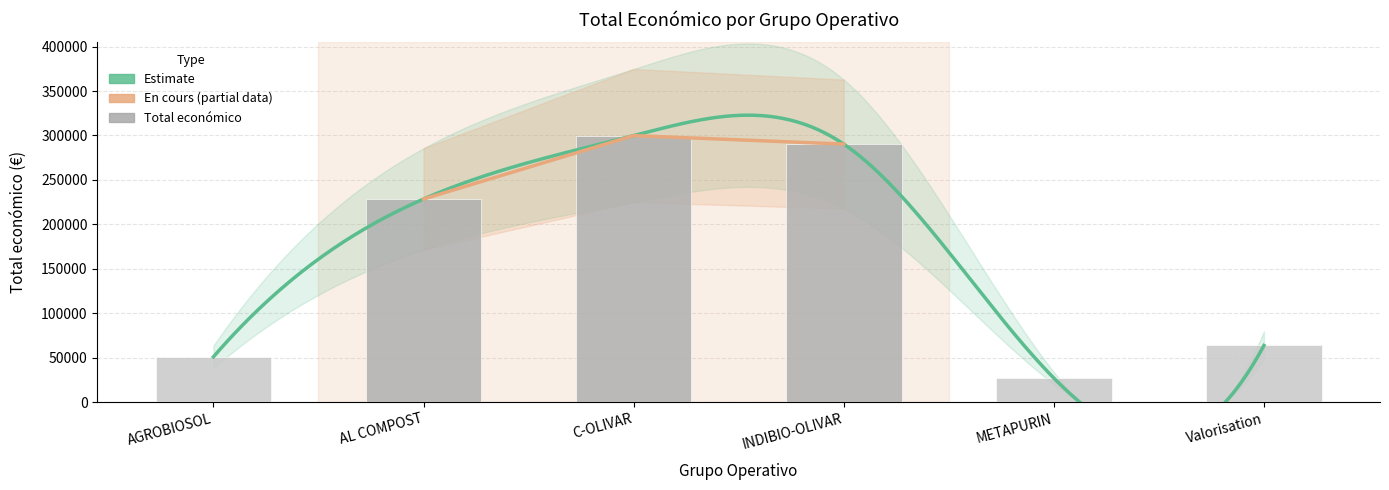

What is the approximate value at Valorisation?

63660